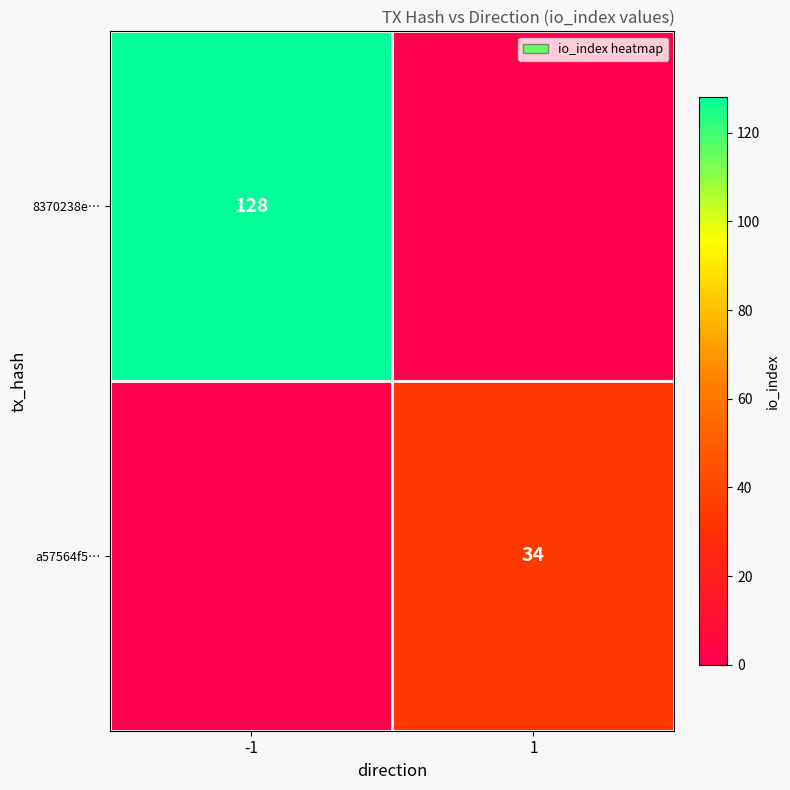

True or false: a57564f5… has a value of 59 at 1.

False